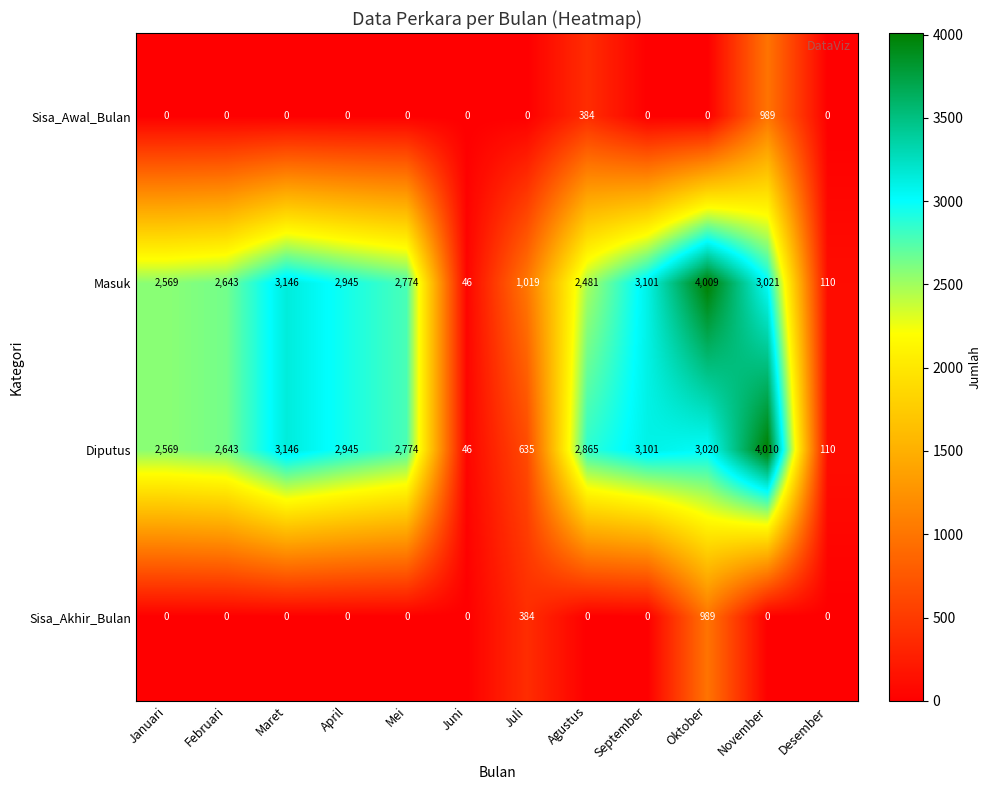

What is the difference between the highest and lowest values at Maret?

3146